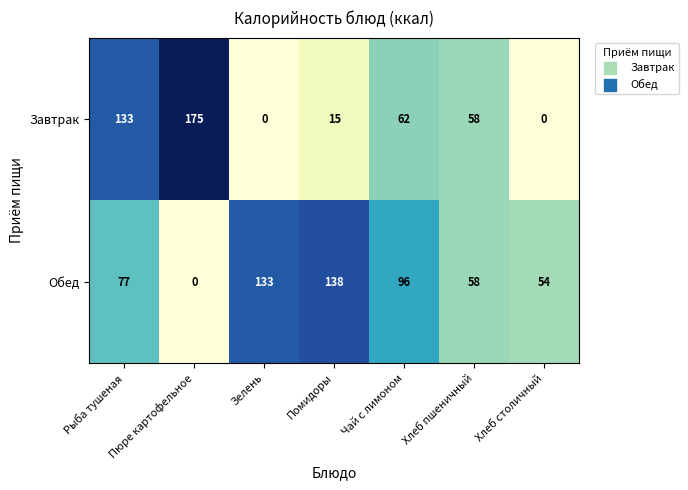

At which label does Завтрак reach its peak?

Пюре картофельное